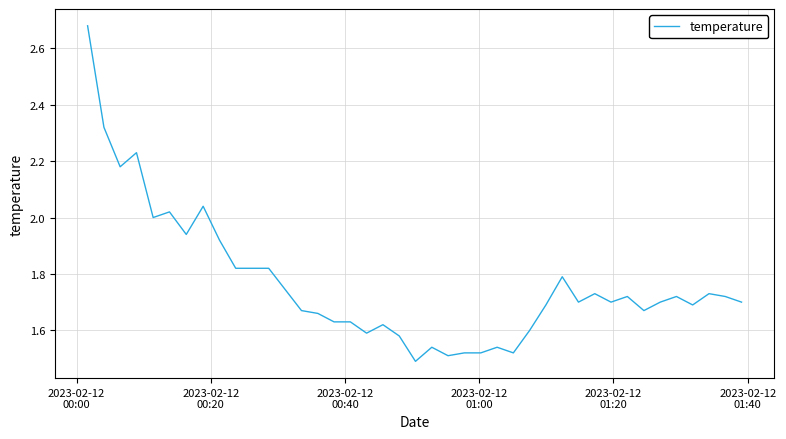

What is the difference between the maximum and minimum values?

1.2